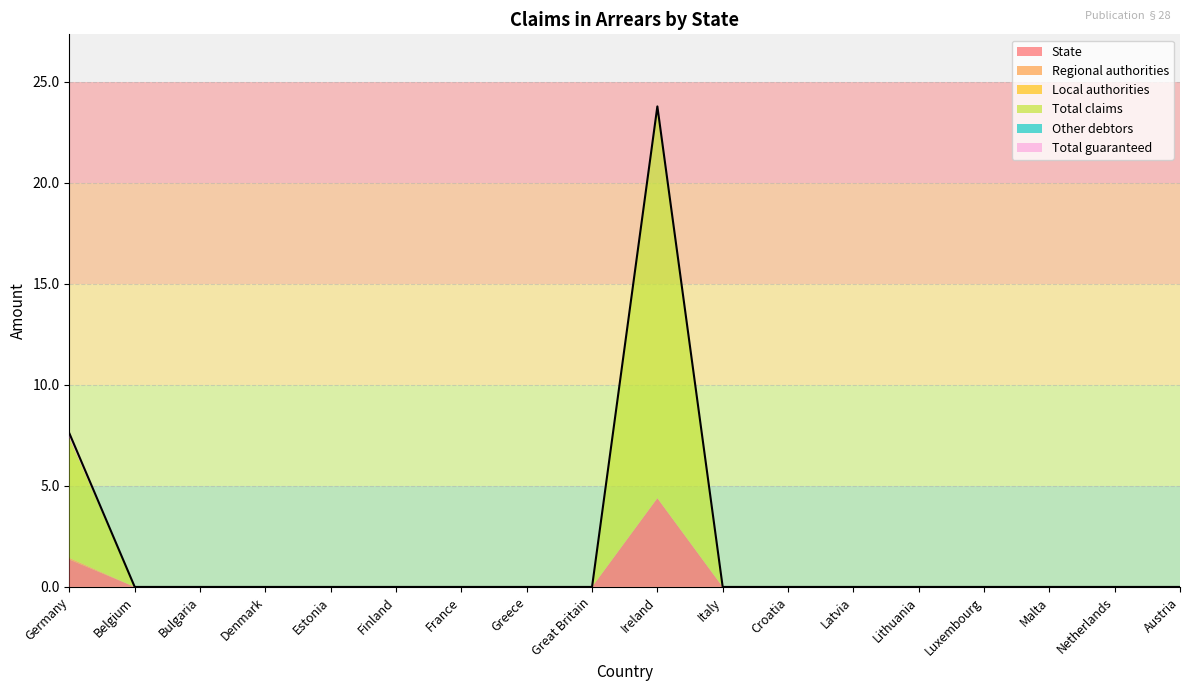

The Total guaranteed series shows 0.0 at Great Britain. True or false?

True